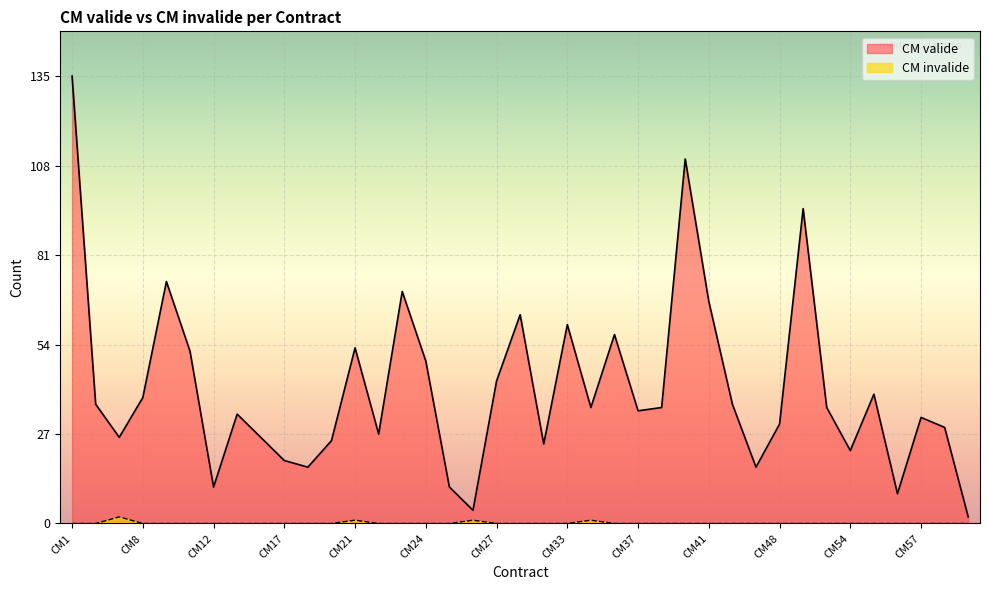

Does the chart display data point markers on the line(s)?

No